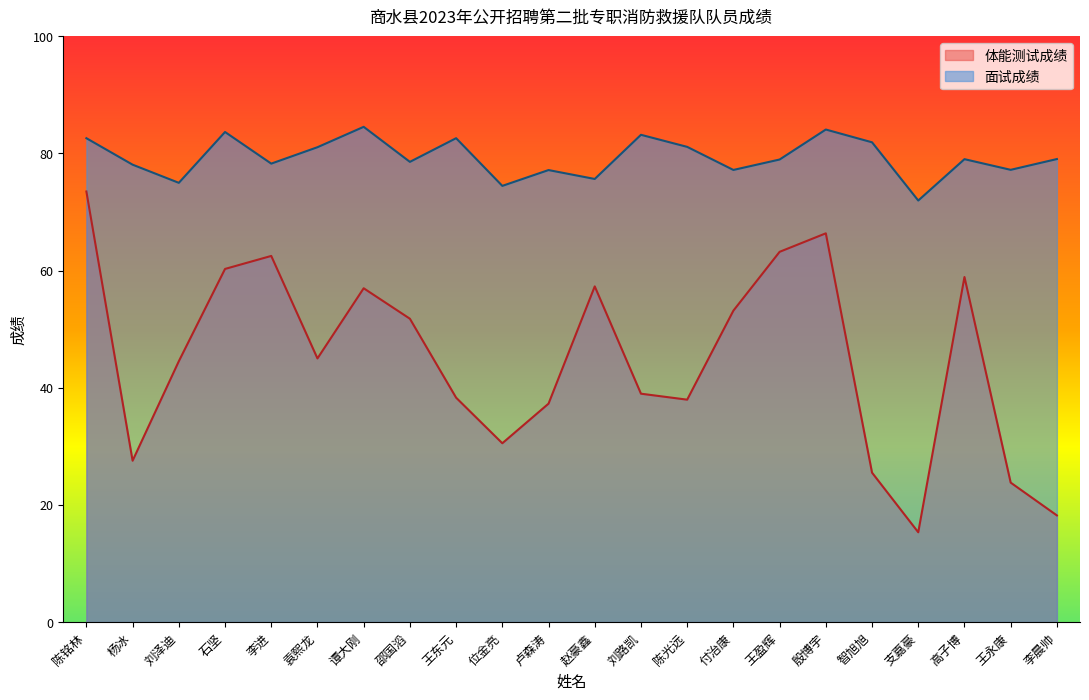

What are all the series names shown in the legend?

体能测试成绩, 面试成绩